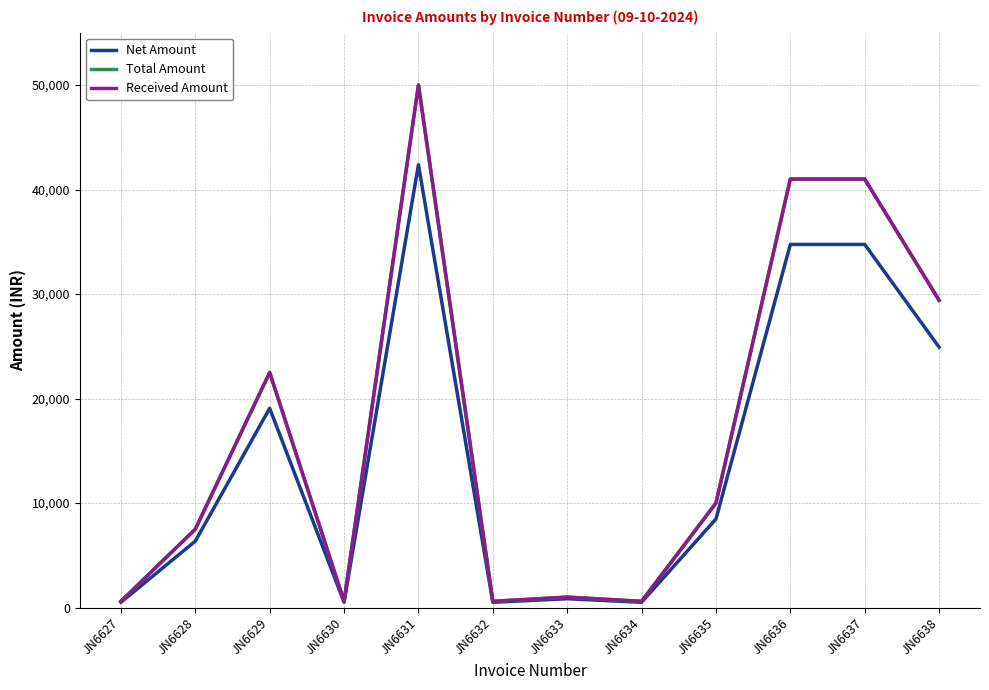

What is the total value across all series at JN6635?

28474.6